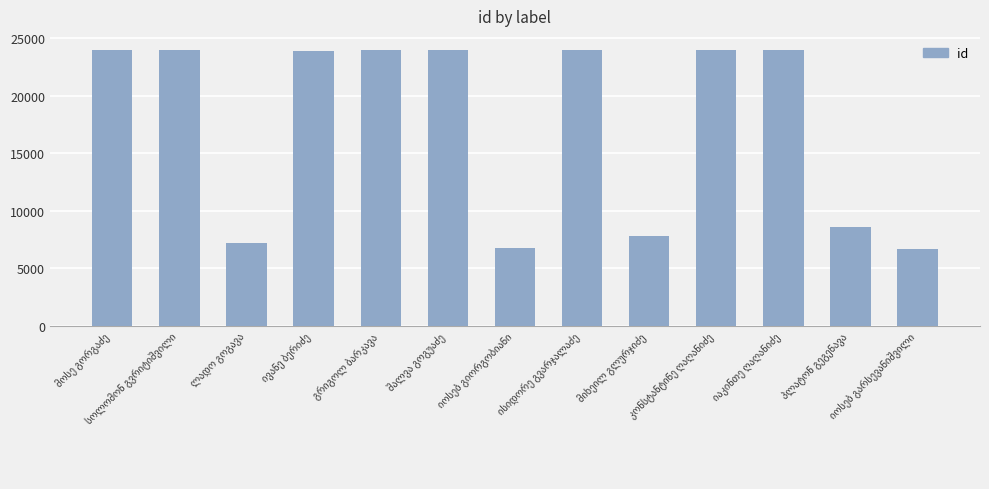

What is the value of the 7th bar from the left?

6777